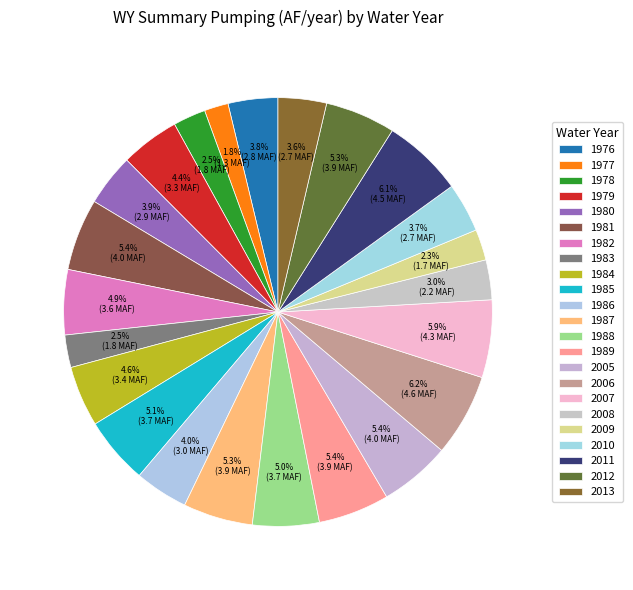

Which slice is the smallest?

1977